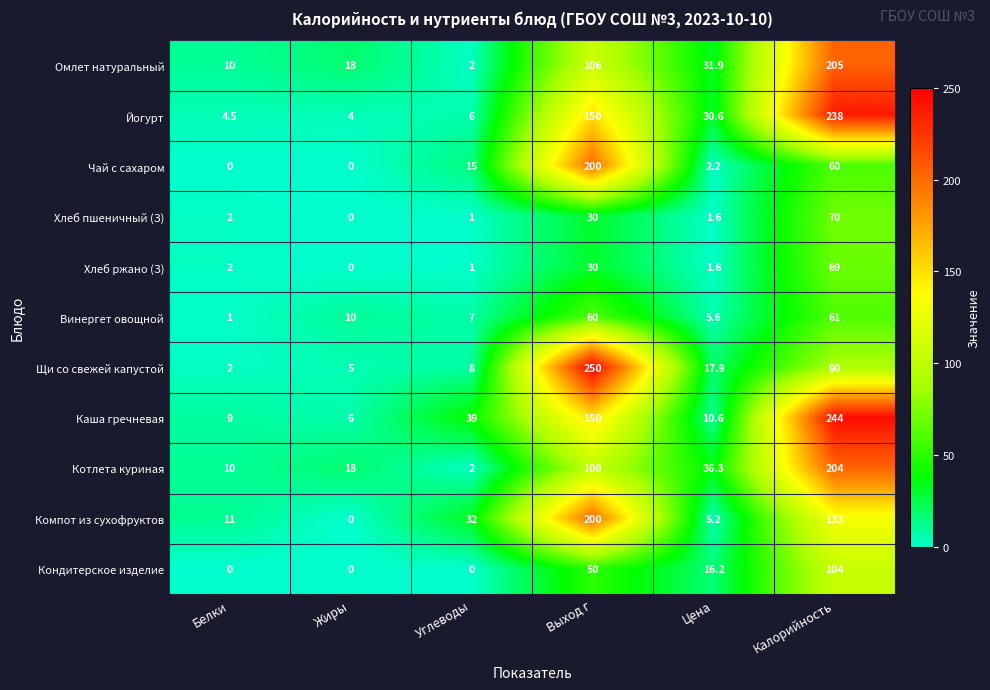

What is the average value of the Чай с сахаром series?

46.2